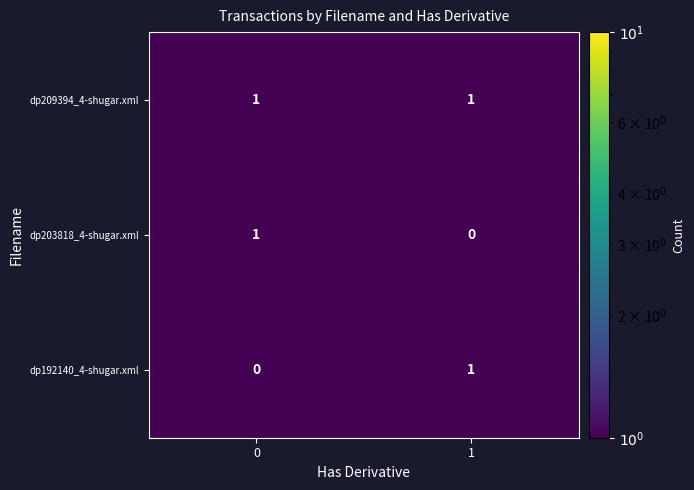

Reading right to left, what are all the values shown in this chart?

dp209394_4-shugar.xml: 1=1	0=1
dp203818_4-shugar.xml: 1=0	0=1
dp192140_4-shugar.xml: 1=1	0=0